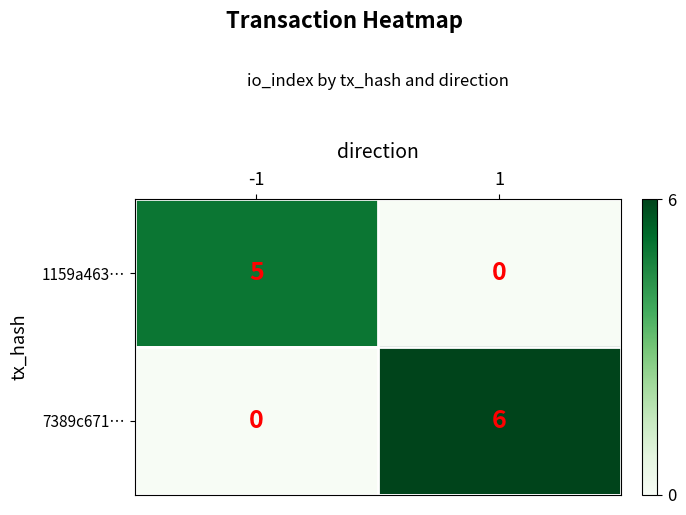

What is the sum of the 1159a463… values at 1 and -1?

5